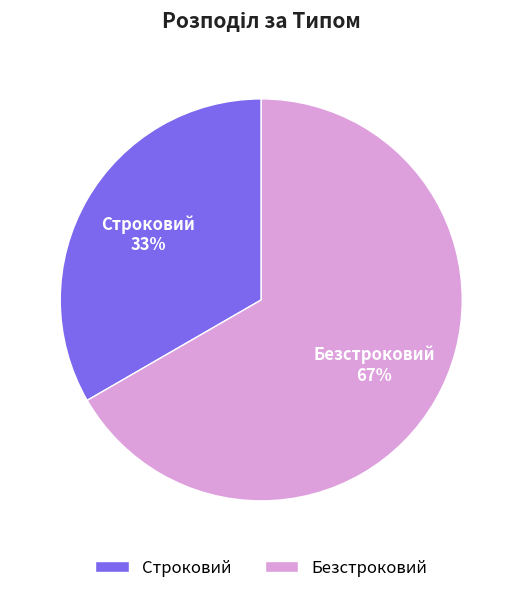

To the nearest percent, what is the average slice percentage?

50%